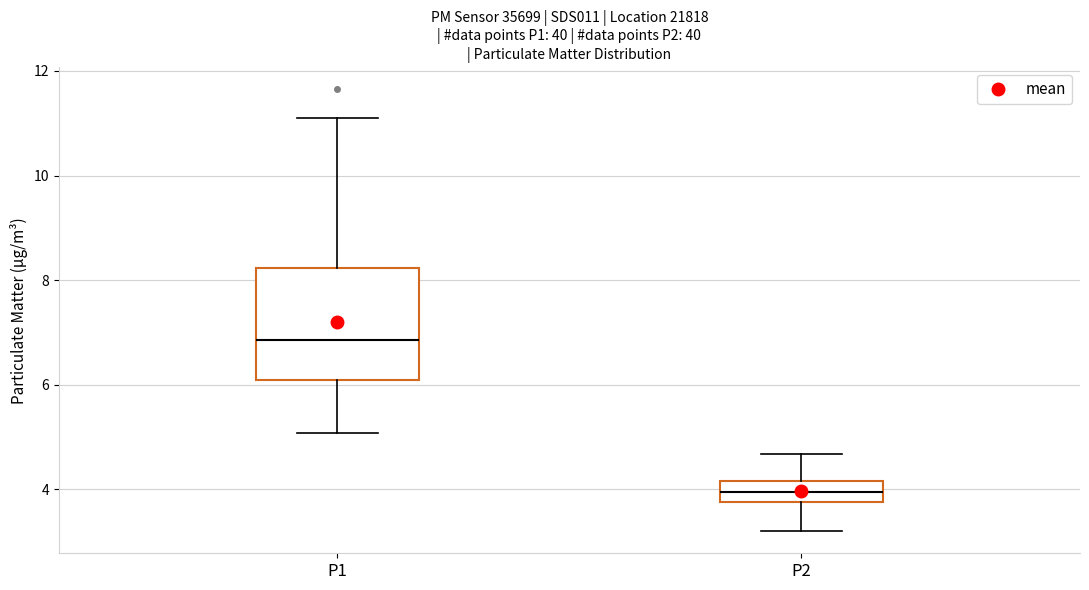

Reading left to right, transcribe this box plot: for each box, give where its median line is, the range the box spans, and where its two whiskers end, as read against the y-axis. The values are not printed on the chart, so give them approximately, as read against the axis.

P1: median 6.8, box 6.0 to 8.2, whiskers 5.0 to 11.2
P2: median 4.0, box 3.8 to 4.2, whiskers 3.2 to 4.6